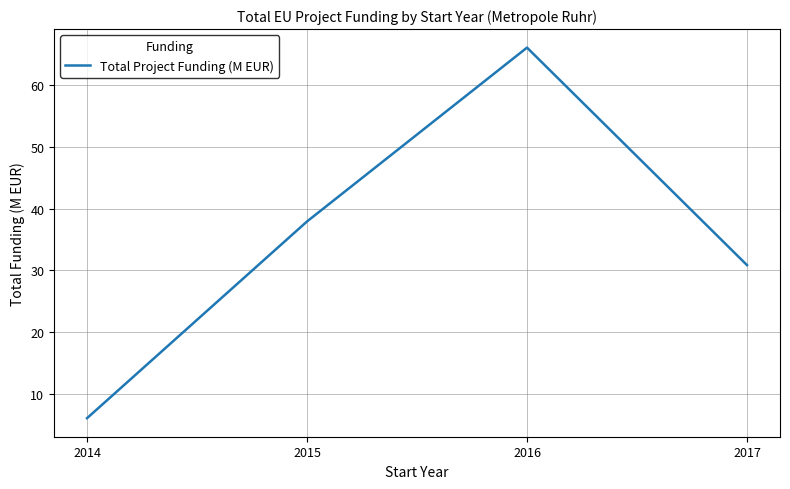

How many values are below 37?

2